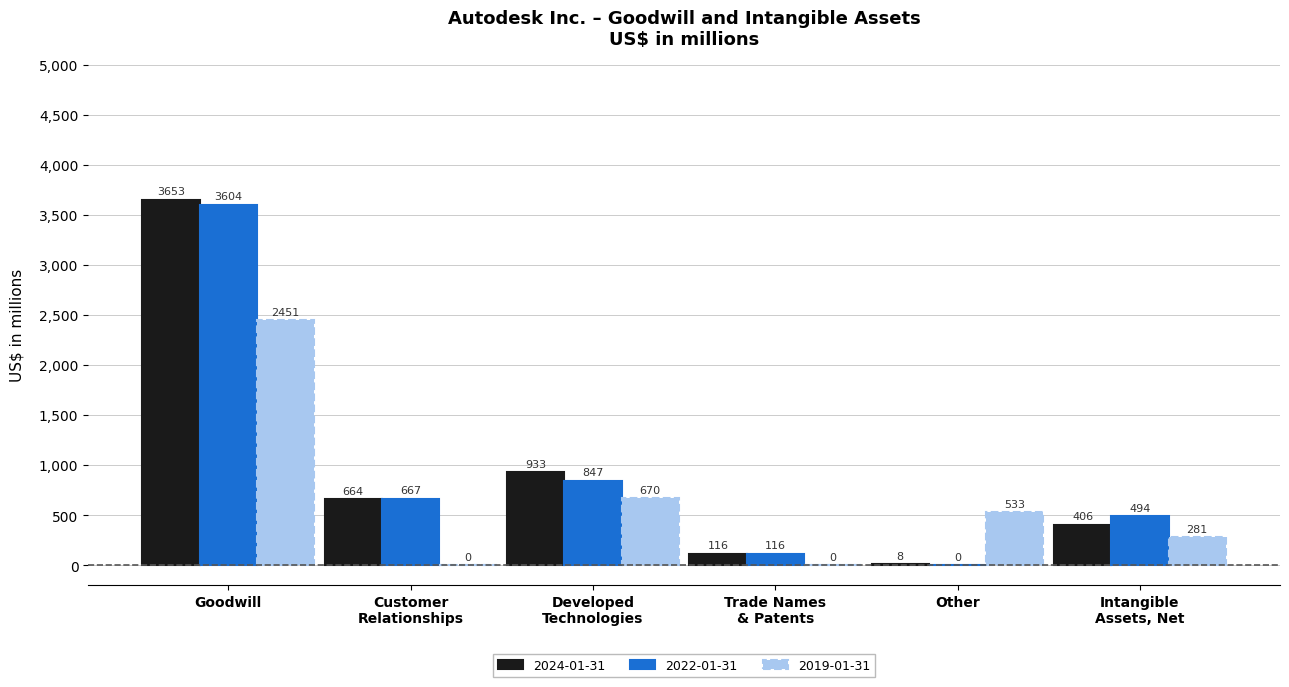

What is the greatest value displayed?

3653